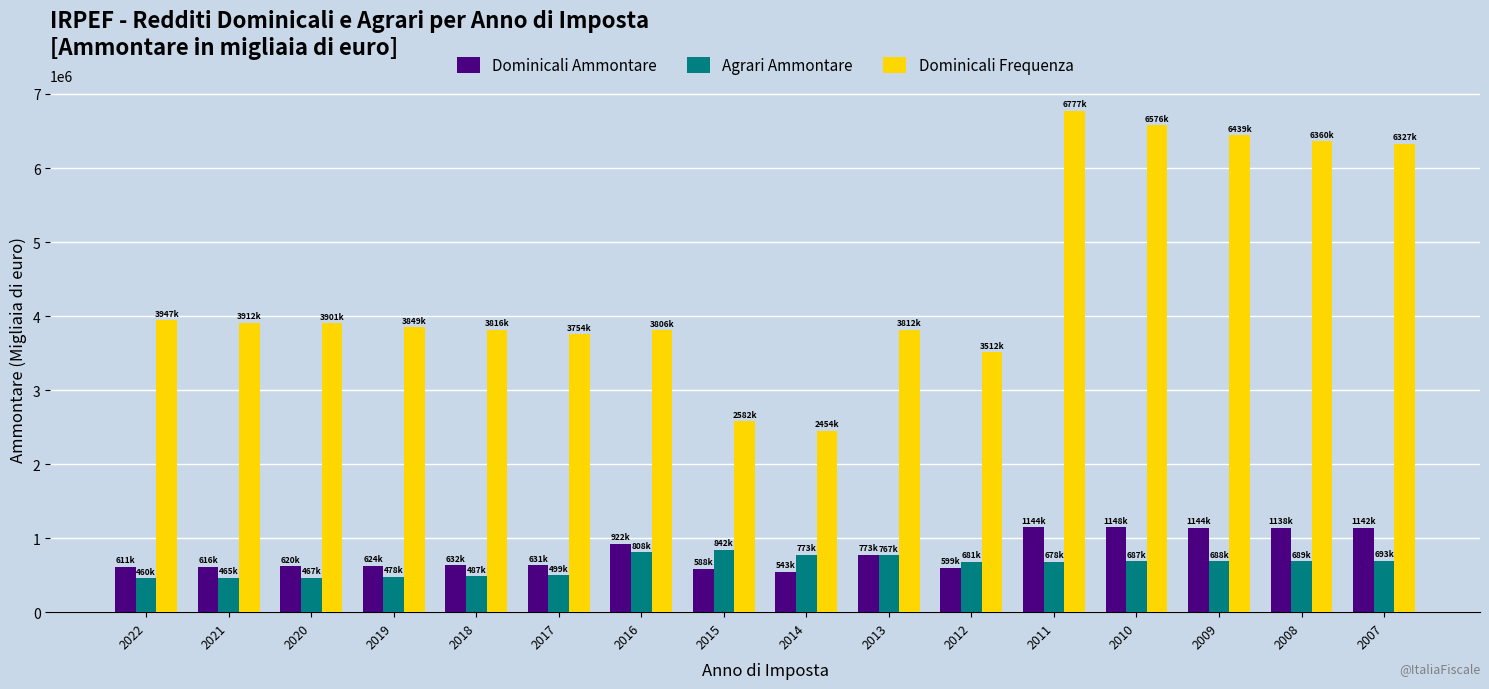

How many bars are there in total?

48